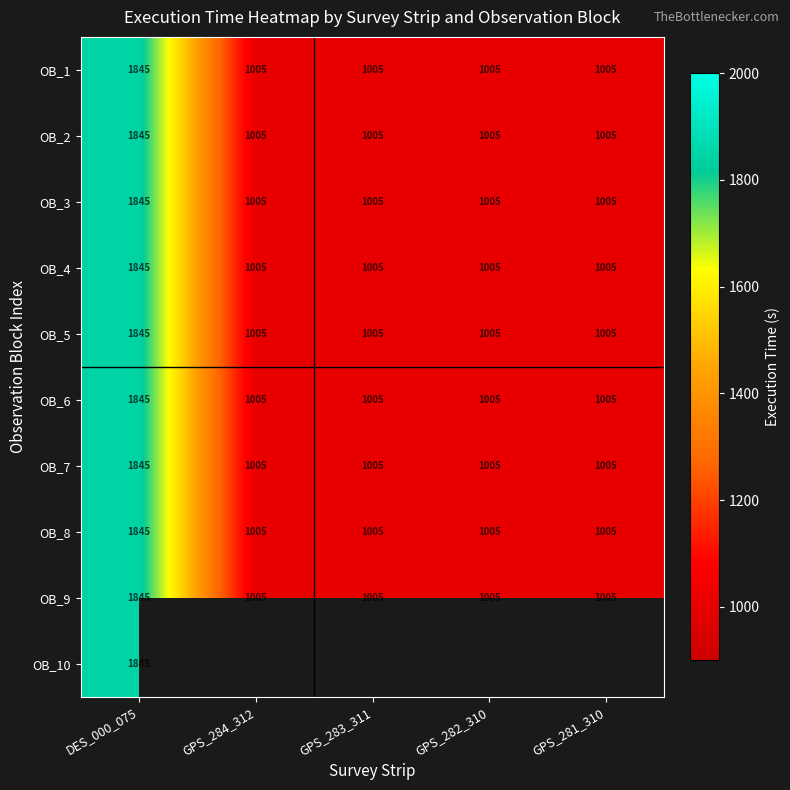

Which category has the lowest value across all series?

GPS_284_312